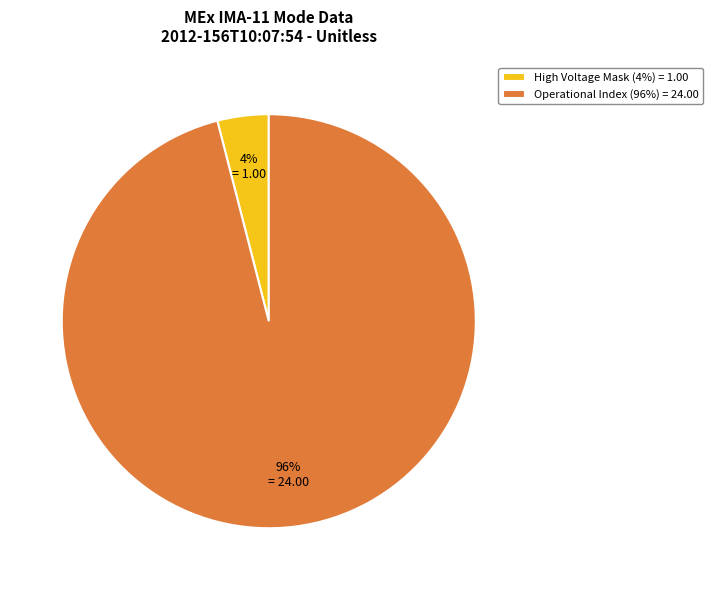

Rank the categories by value from lowest to highest.

High Voltage Mask (4%) = 1.00, Operational Index (96%) = 24.00